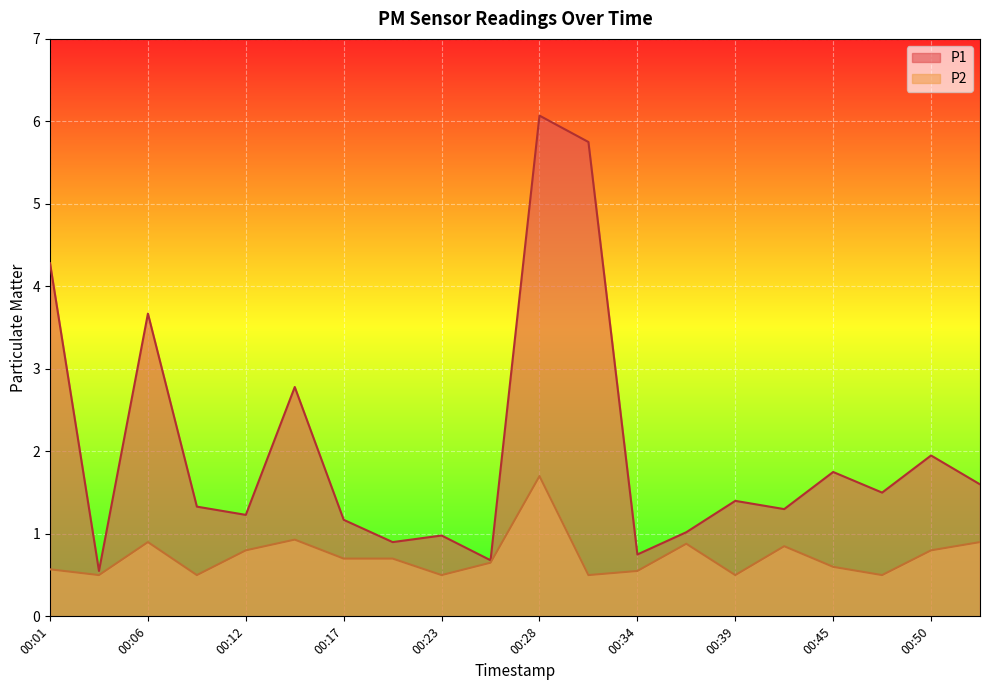

Which series has the largest total across all categories?

P1